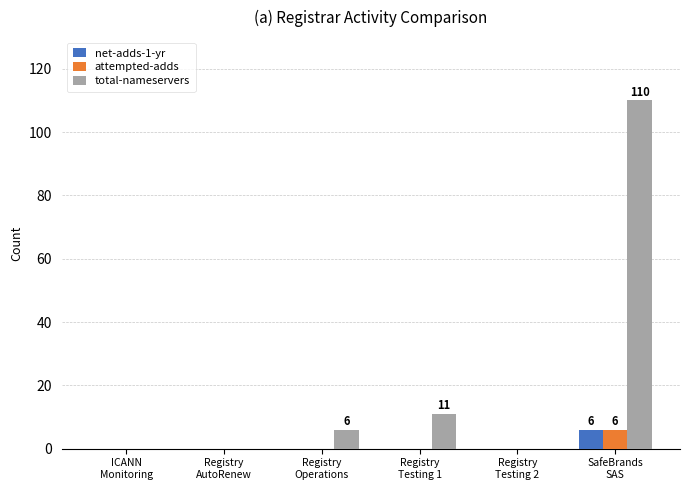

What are all the series names shown in the legend?

net-adds-1-yr, attempted-adds, total-nameservers